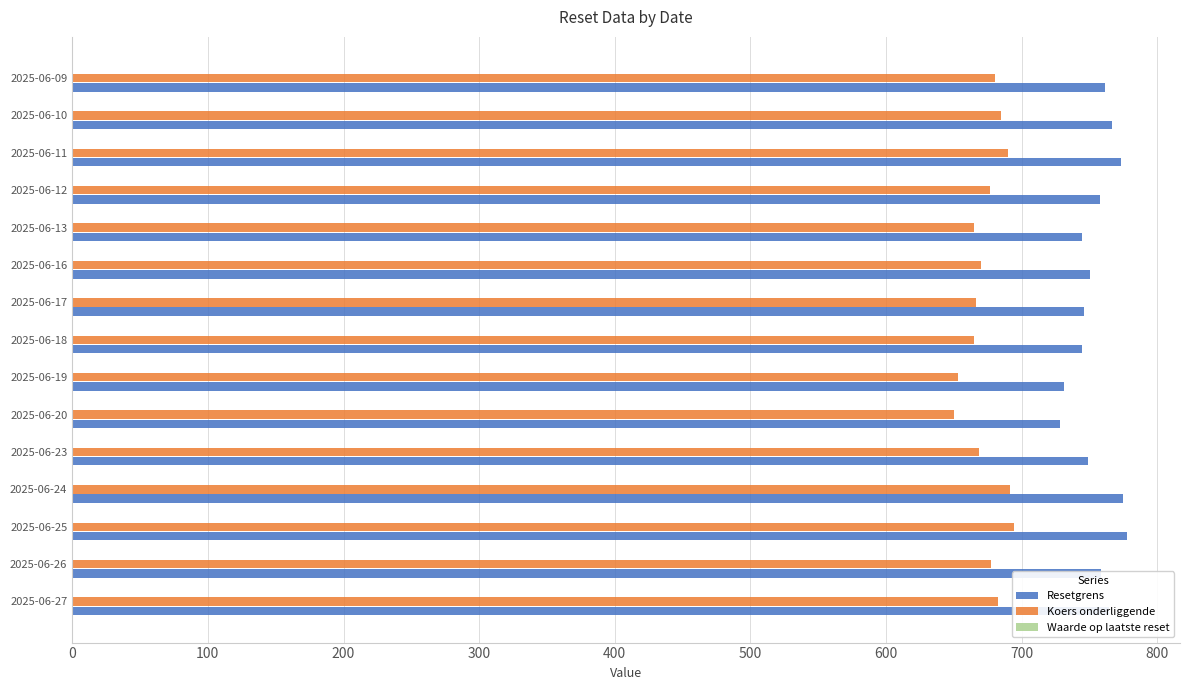

What is the sum of all Koers onderliggende values?

10115.1